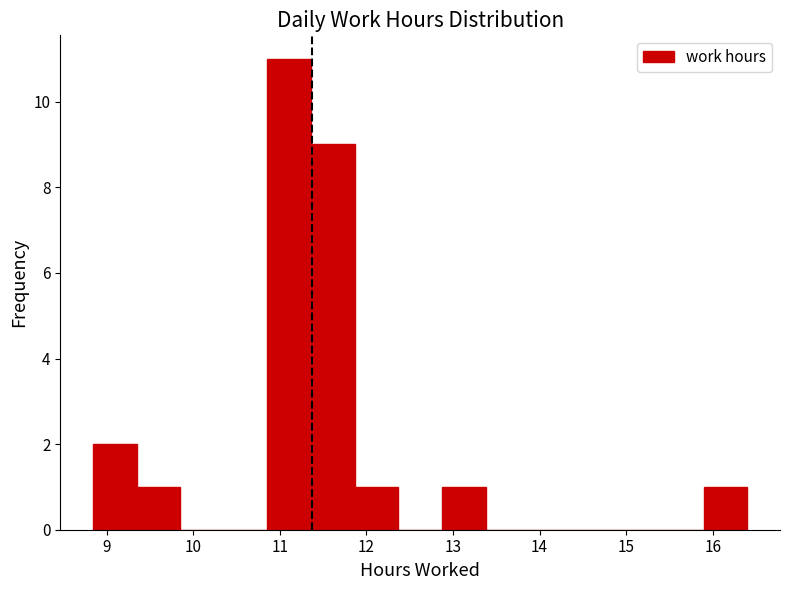

Reading left to right, list every bar in this chart as the range it spans on the x-axis followed by its height. Neither the bar edges nor the heights are printed on the chart, so give them approximately, as read against the axes.

8.8 to 9.3: 2
9.3 to 9.8: 1
9.8 to 10.4: 0
10.4 to 10.9: 0
10.9 to 11.4: 11
11.4 to 11.9: 9
11.9 to 12.4: 1
12.4 to 12.9: 0
12.9 to 13.4: 1
13.4 to 13.9: 0
13.9 to 14.4: 0
14.4 to 14.9: 0
14.9 to 15.4: 0
15.4 to 15.9: 0
15.9 to 16.4: 1